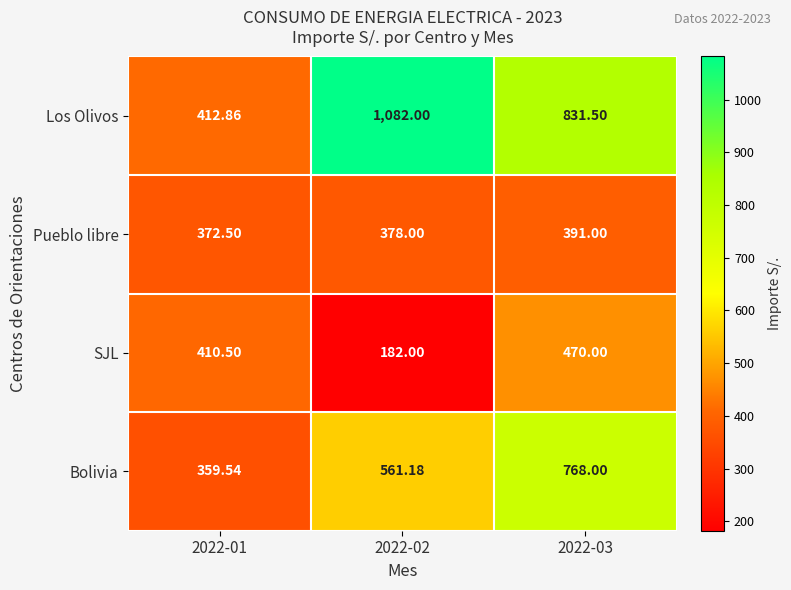

Which series has the largest total across all categories?

Los Olivos